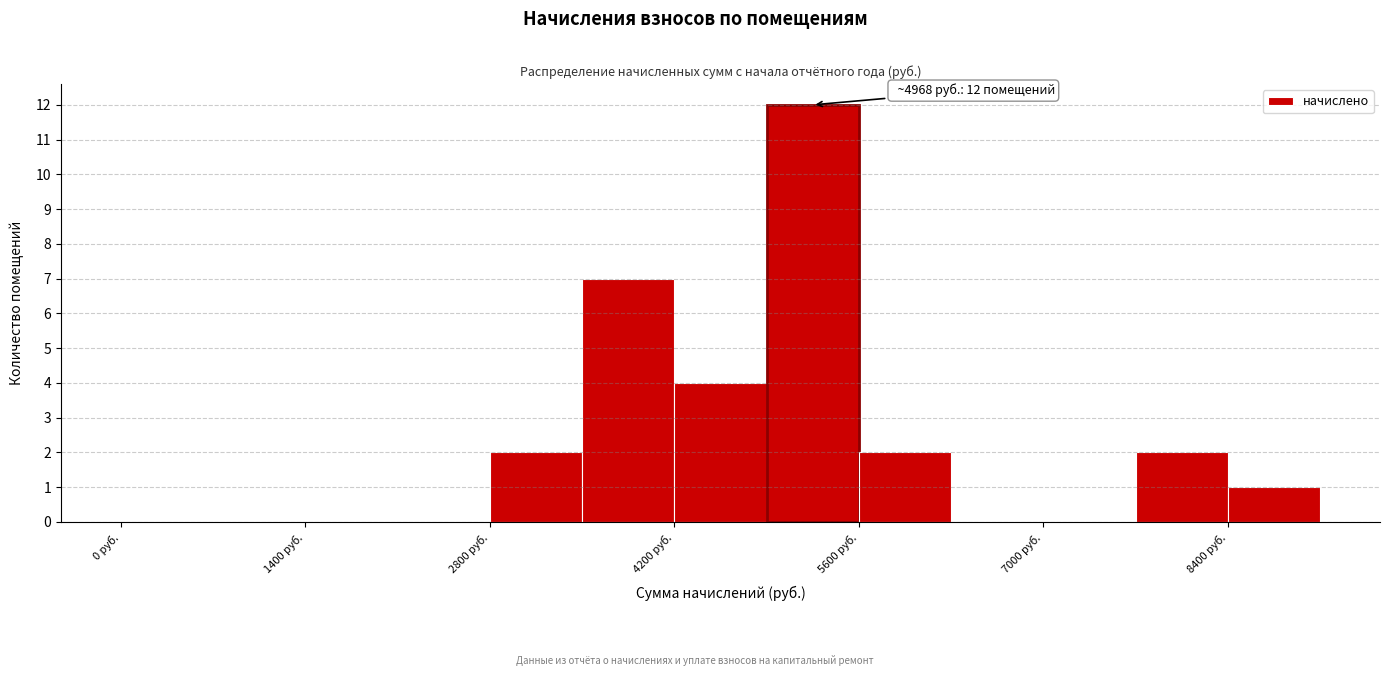

Read against the x-axis, roughly where is the centre of the tallest bar?

5200